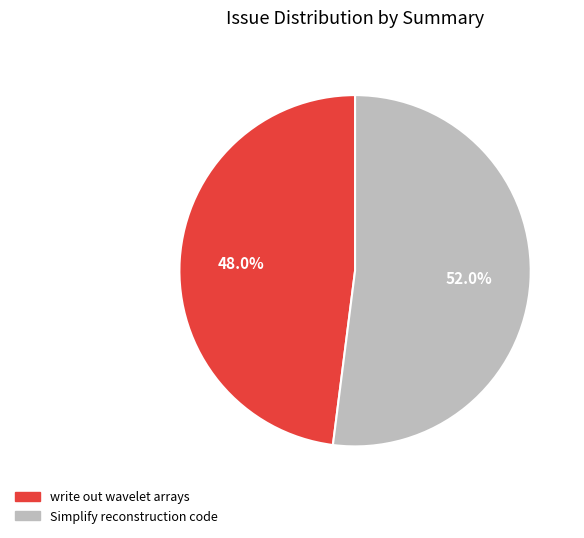

How many segments does this pie chart have?

2